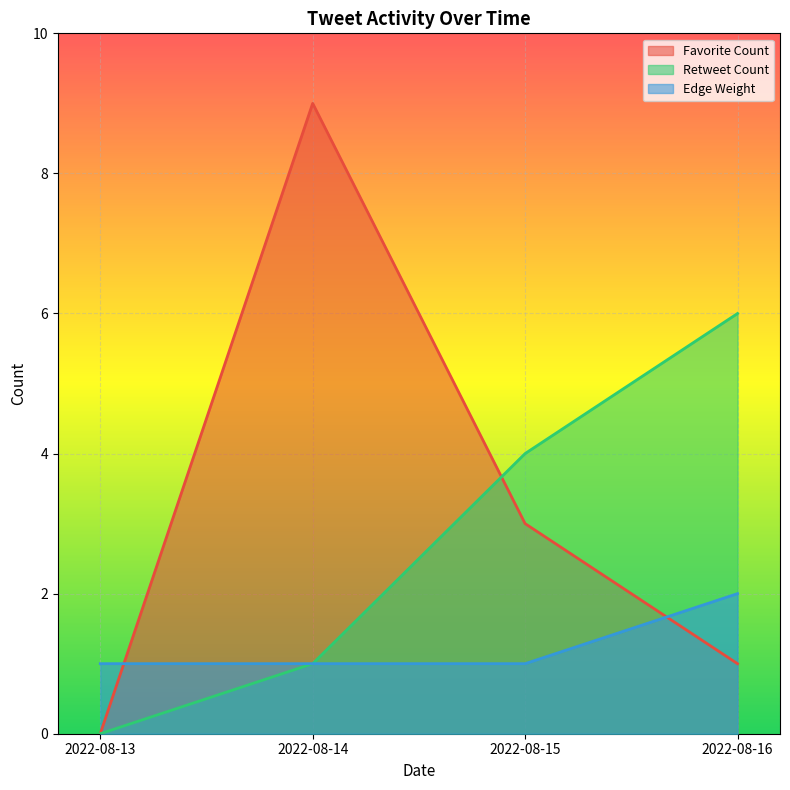

Reading left to right, list all the values displayed in this chart.

Favorite Count: 0	9	3	1
Retweet Count: 0	1	4	6
Edge Weight: 1	1	1	2